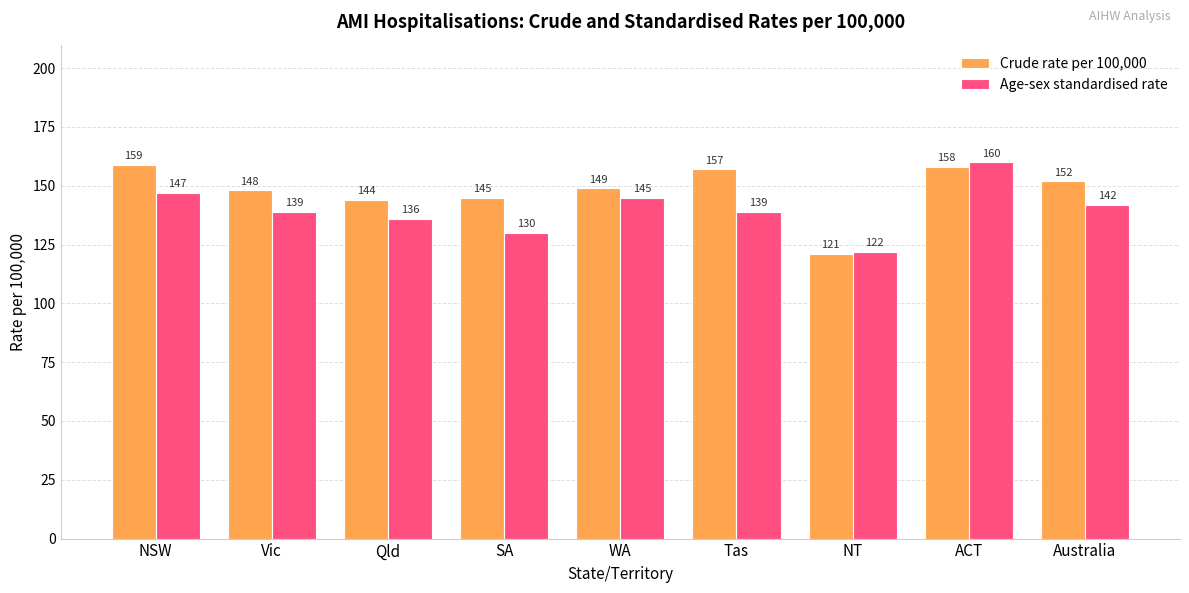

At SA, list the series in order from largest to smallest.

Crude rate per 100,000, Age-sex standardised rate